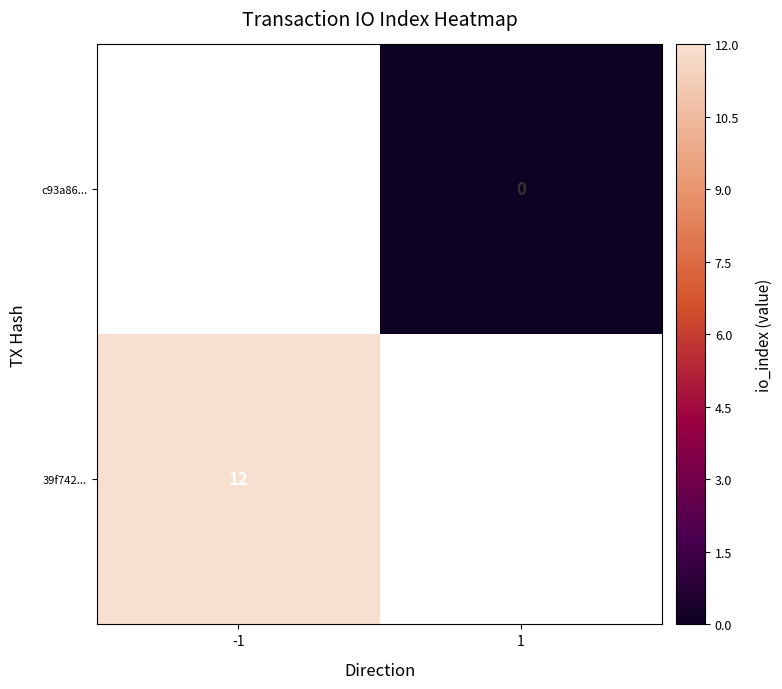

The 39f742... series shows 12 at -1. True or false?

True